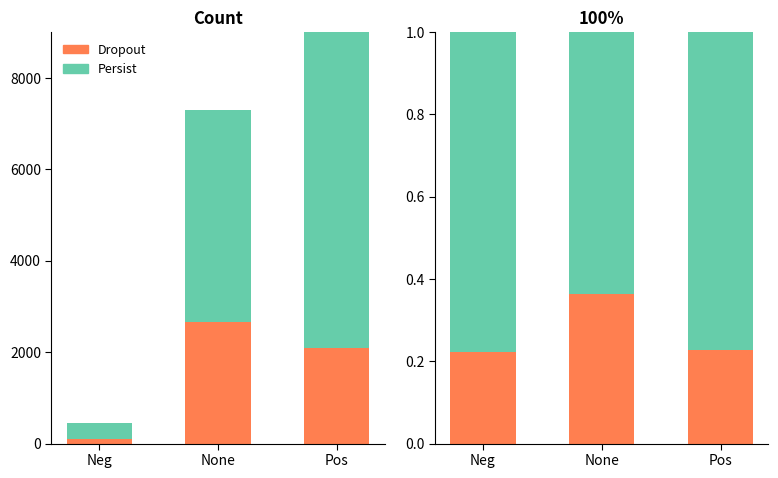

Which has a higher value, None or Pos?

None